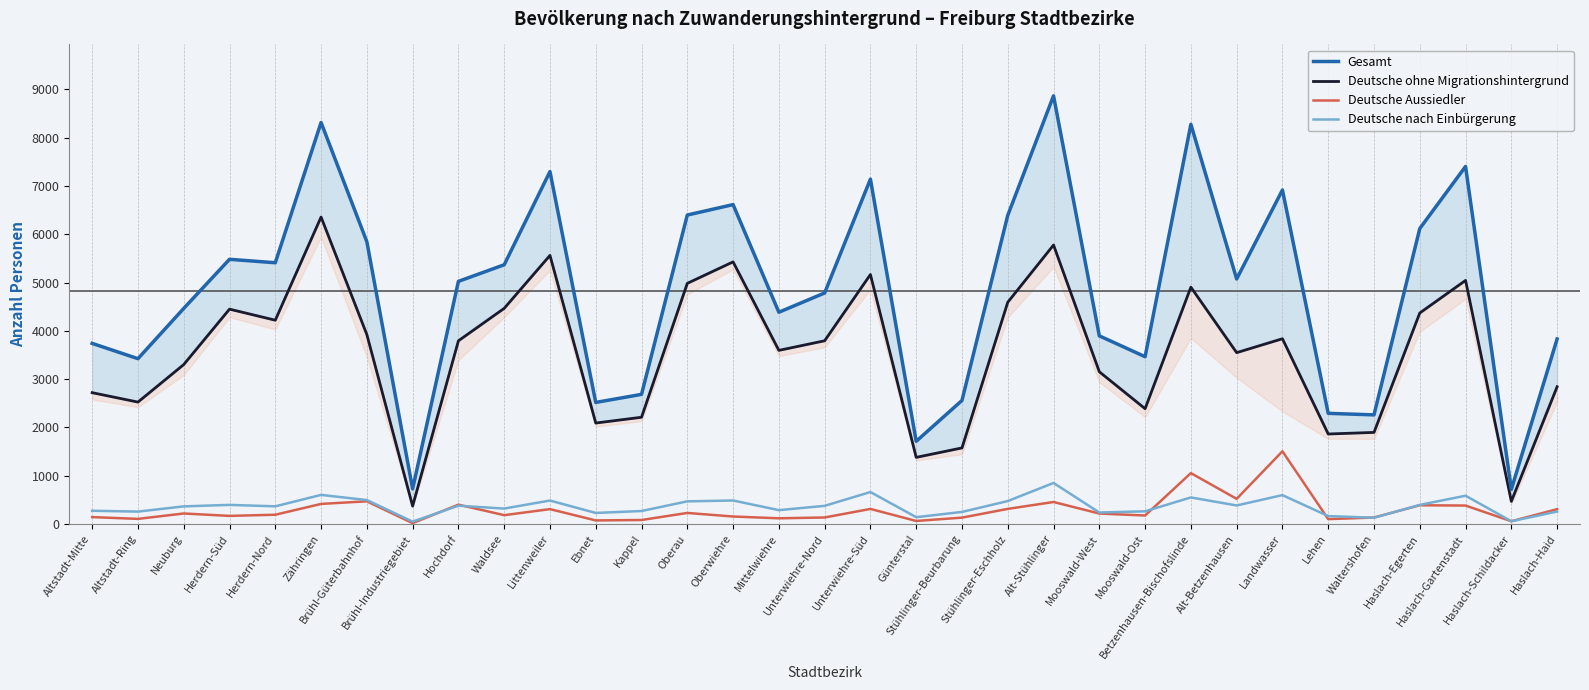

At which label is Deutsche nach Einbürgerung closest to 448?

Oberau